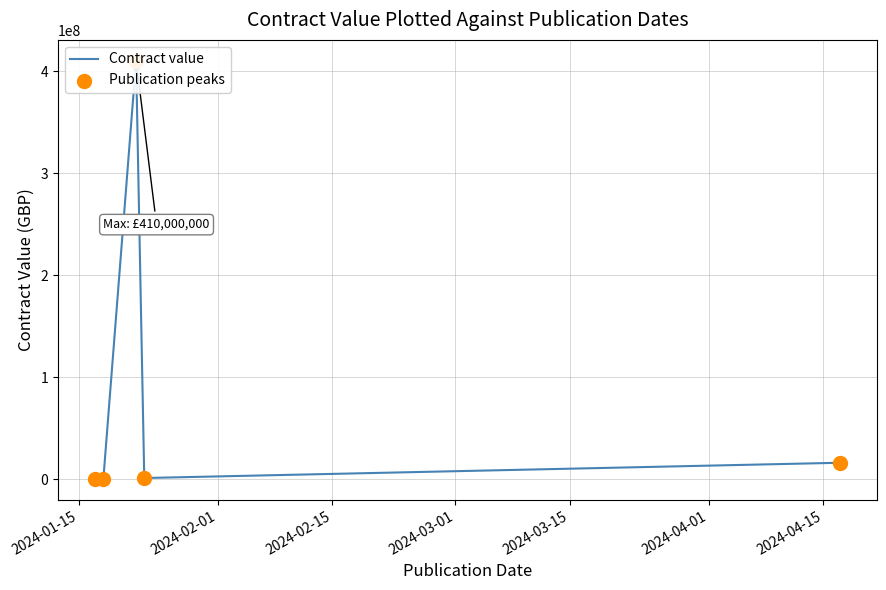

Which series contains the lowest Y value?

Contract value